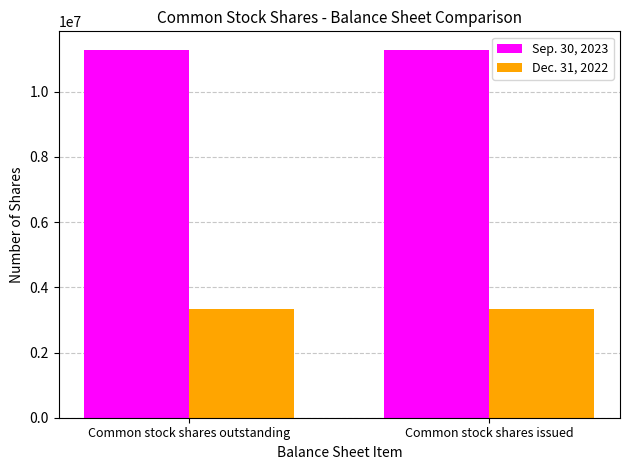

What is the maximum value for Dec. 31, 2022?

3334714